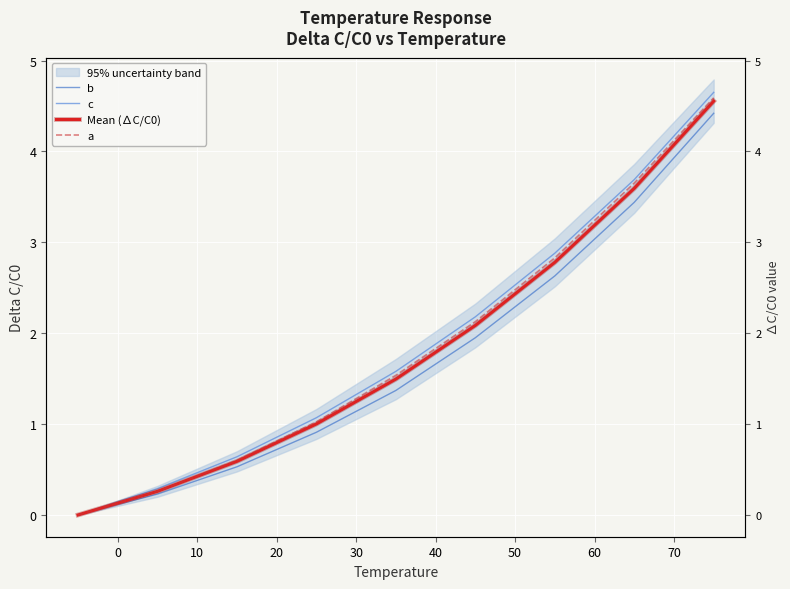

What is the maximum value shown in the chart?

4.7